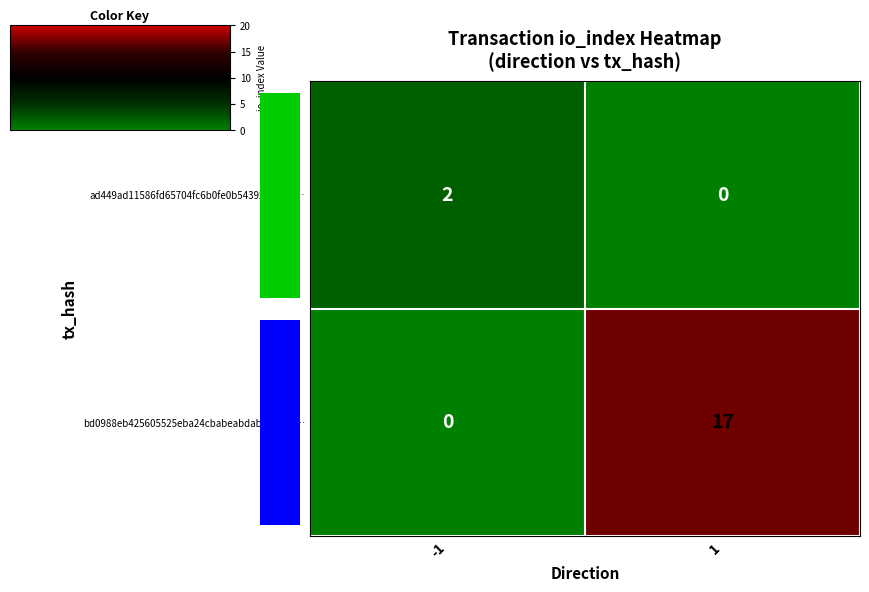

Reading left to right, transcribe all the data shown in this chart.

ad449ad11586fd65704fc6b0fe0b543924156f0…: -1=2	1=0
bd0988eb425605525eba24cbabeabdab23d5eff…: -1=0	1=17